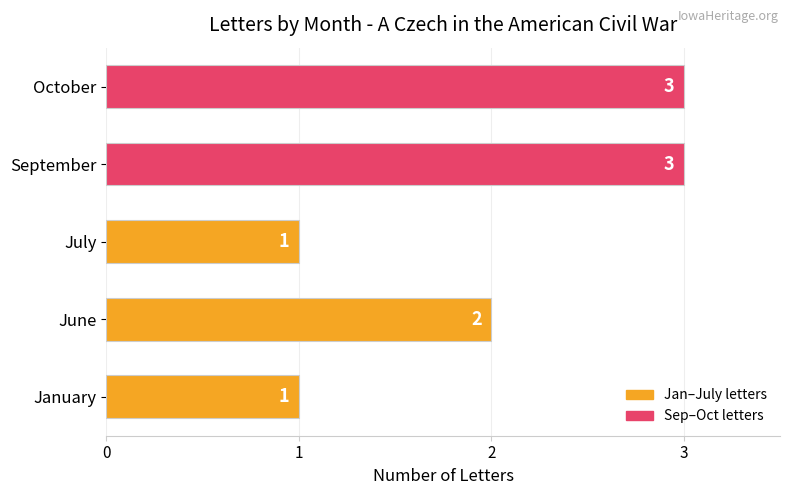

Which has a higher value, June or July?

June